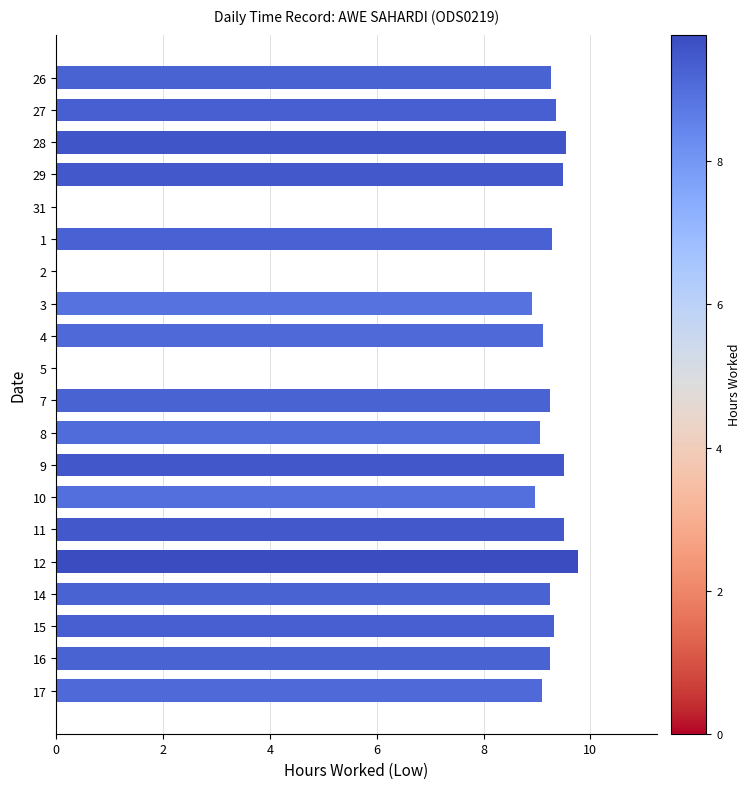

Between 31 and 27, which is larger?

27